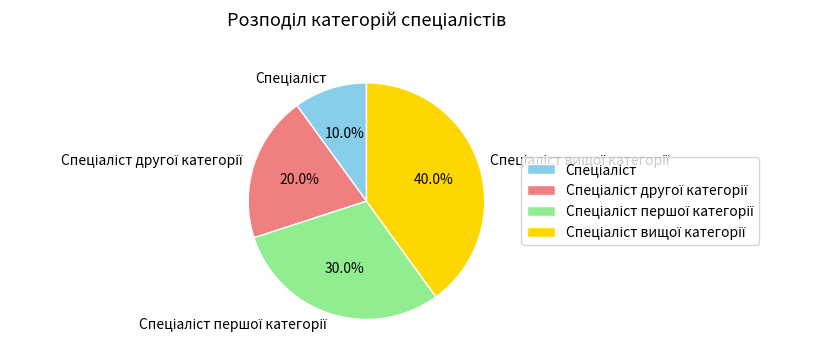

Is there a majority slice in this chart?

No